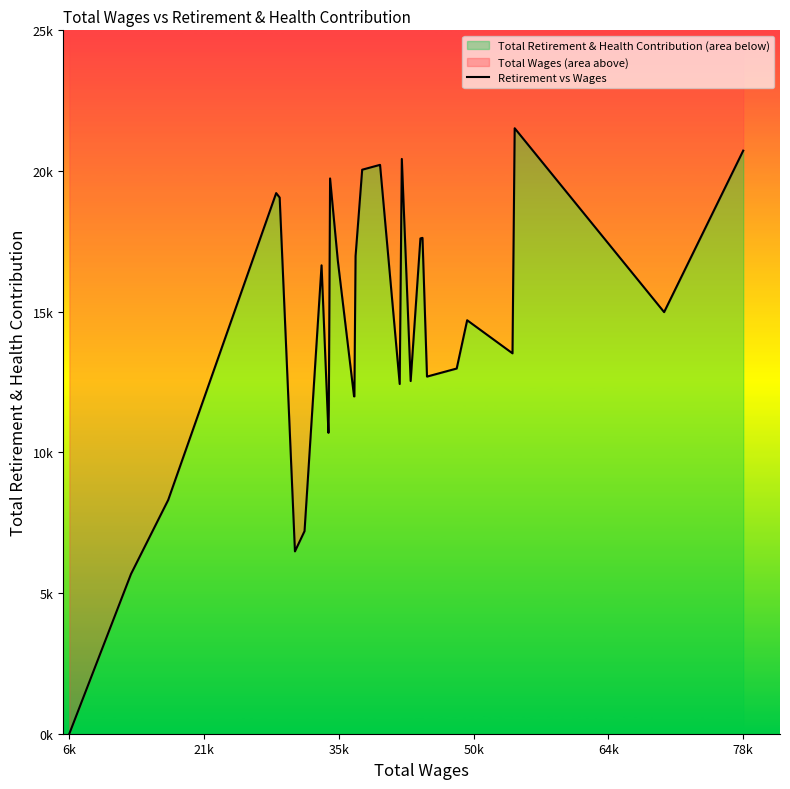

How many interior local peaks (higher than both neighbors) does the data have?

7